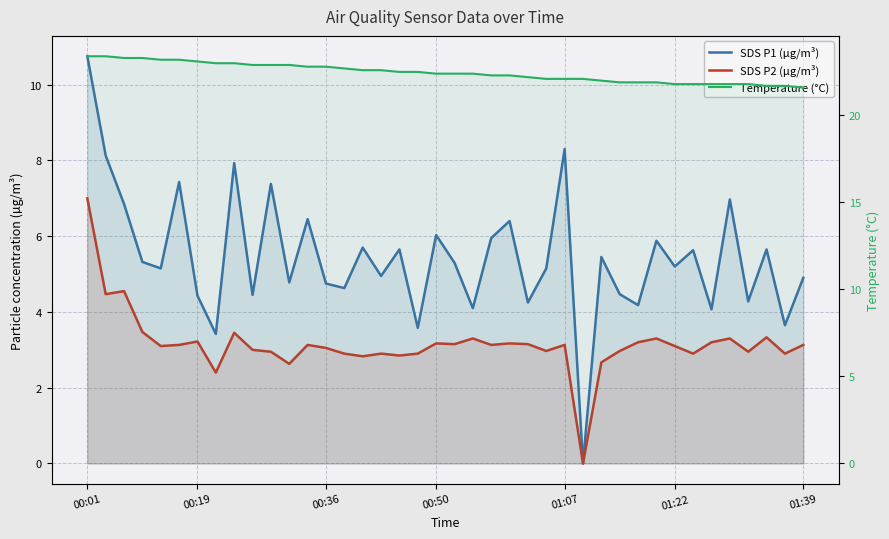

Which series has the largest range (max minus min)?

SDS P1 (µg/m³)